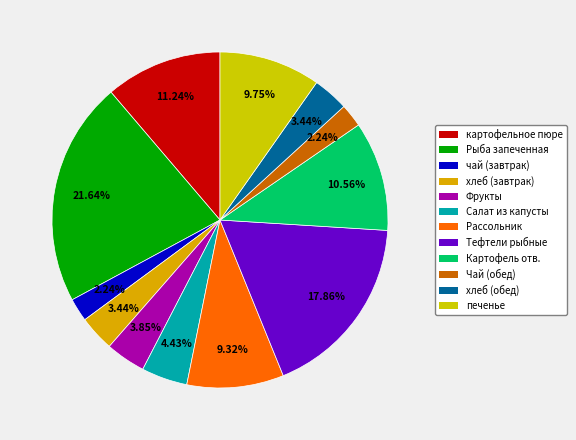

Which slice is the largest?

Рыба запеченная